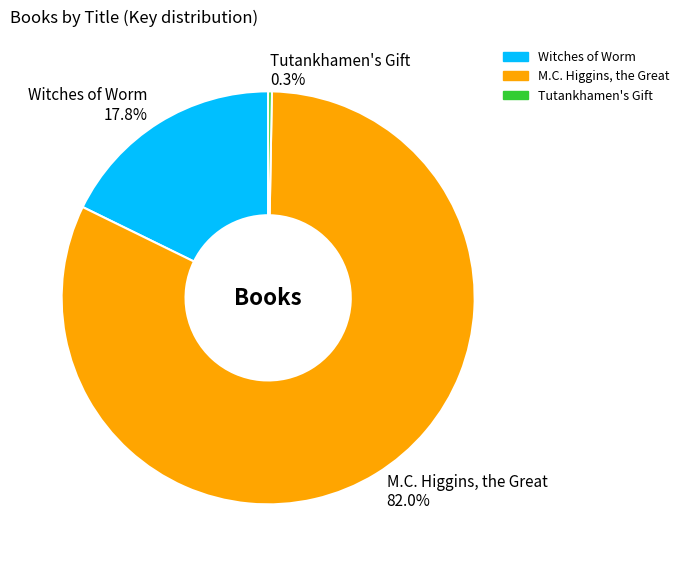

Which category has the smallest portion of the pie?

Tutankhamen's Gift